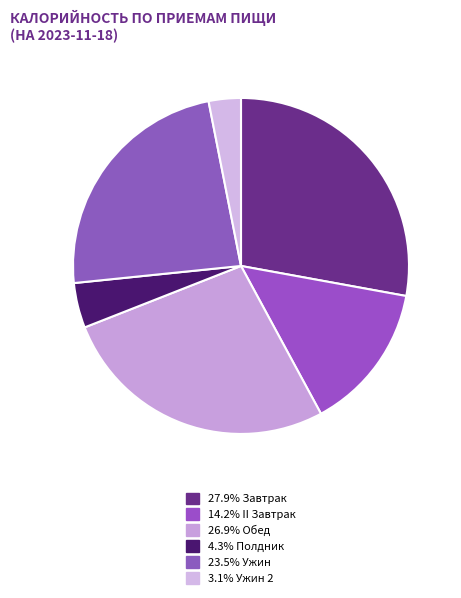

What is the largest slice in the pie chart?

Завтрак